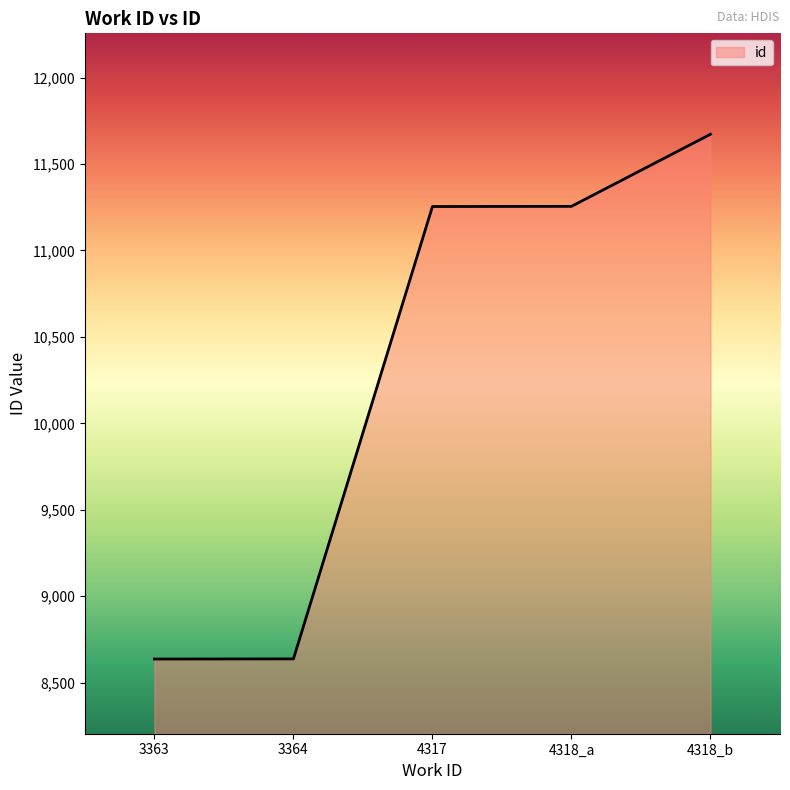

What is the greatest value displayed?

11672